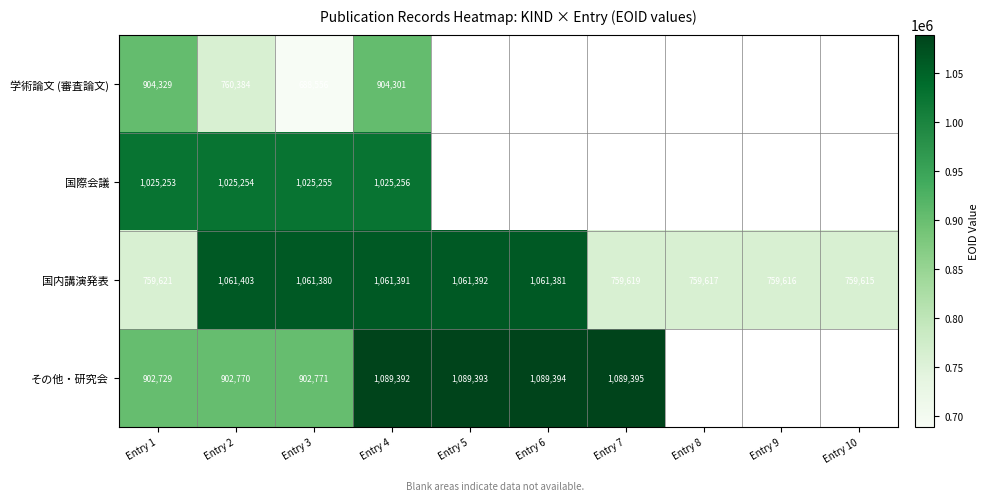

Which has a higher value, Entry 10 or Entry 2?

Entry 2